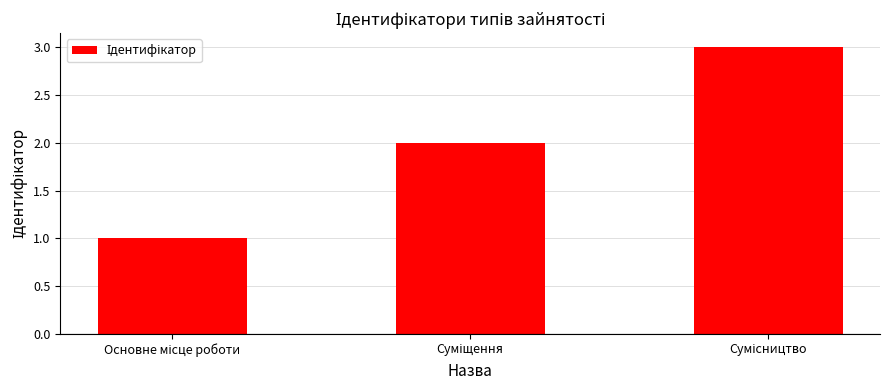

What is the maximum value shown in the chart?

3